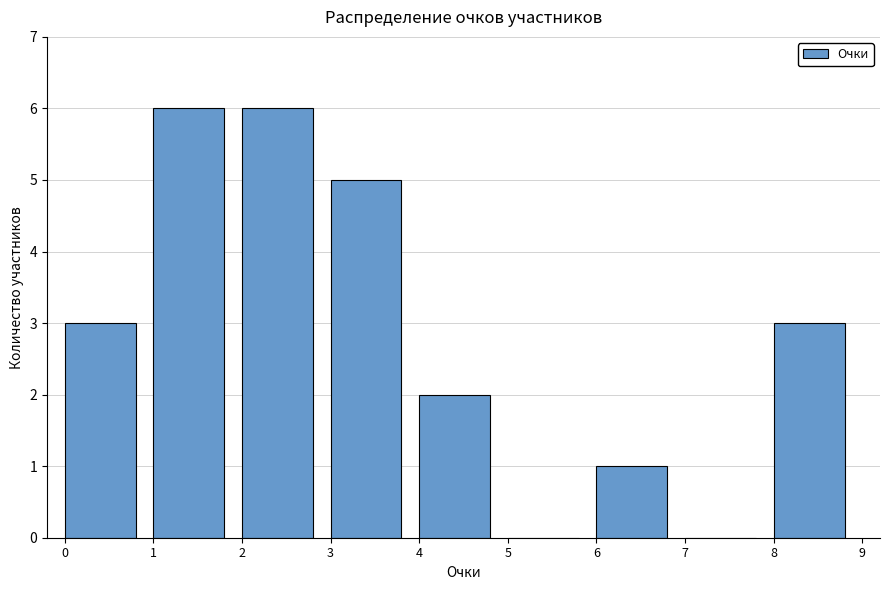

Reading left to right, list every bar in this chart as the range it spans on the x-axis followed by its height. The values are not printed on the chart, so give them approximately, as read against the axis.

0 to 1: 3
1 to 2: 6
2 to 3: 6
3 to 4: 5
4 to 5: 2
5 to 6: 0
6 to 7: 1
7 to 8: 0
8 to 9: 3